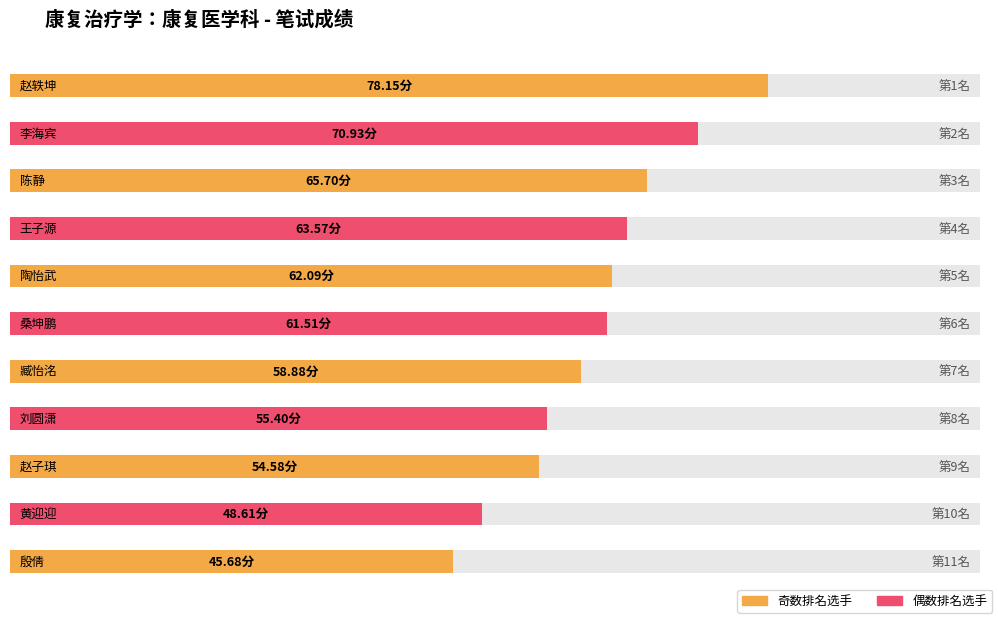

What is the label of the 3rd bar from the right?

赵子琪